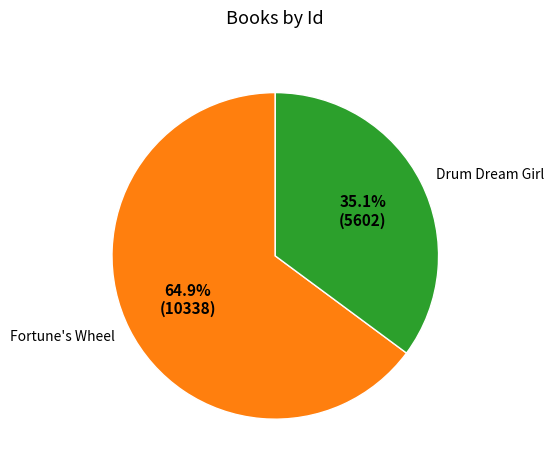

How many segments does this pie chart have?

2